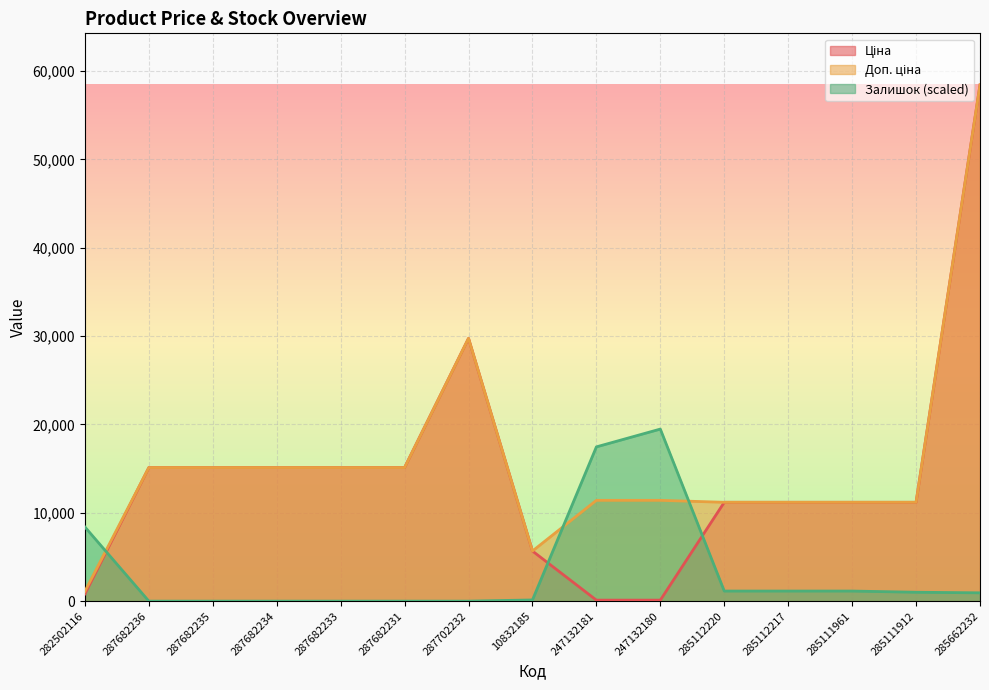

Where is Залишок (scaled) nearest to the value 9737?

282502116